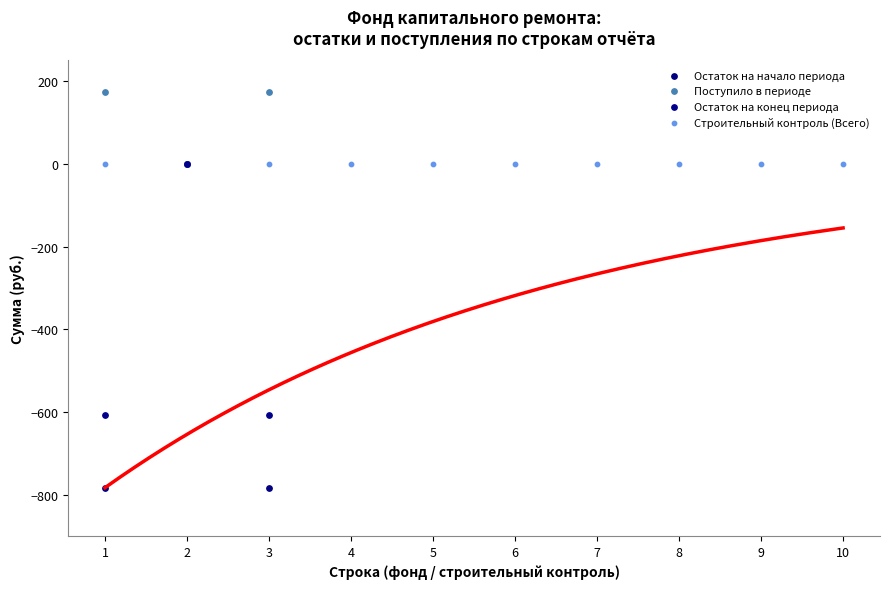

Which series contains the lowest Y value?

Остаток на начало периода